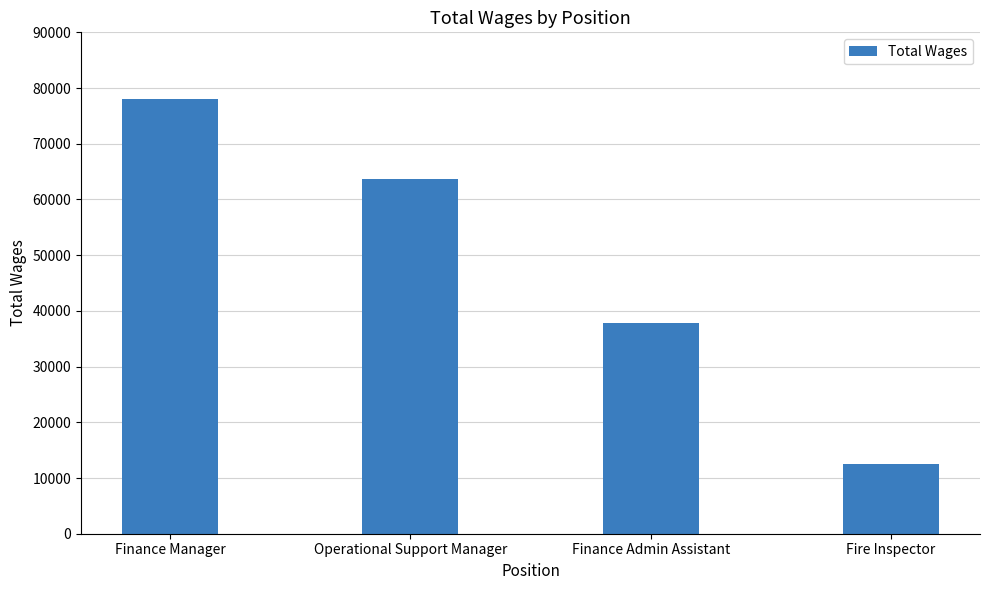

What is the smallest value displayed?

12493